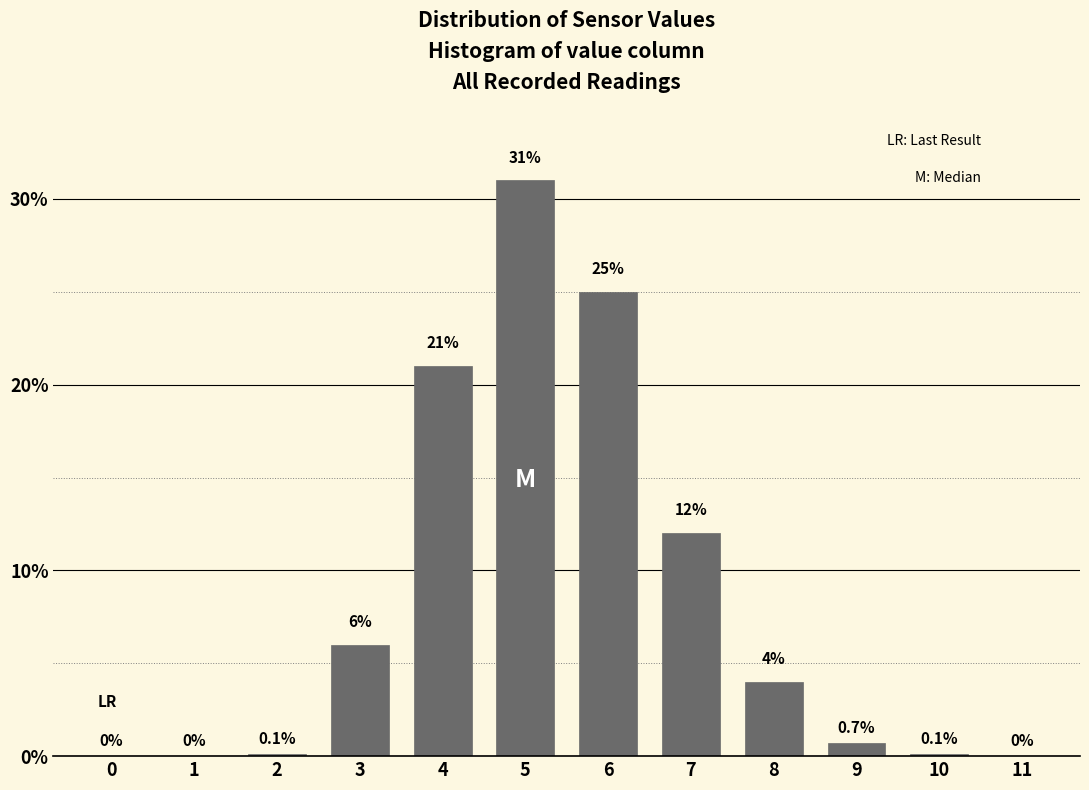

Reading left to right, transcribe all the data shown in this chart.

0=0.0	1=0.0	2=0.1	3=6.0	4=21.0	5=31.0	6=25.0	7=12.0	8=4.0	9=0.7	10=0.1	11=0.0